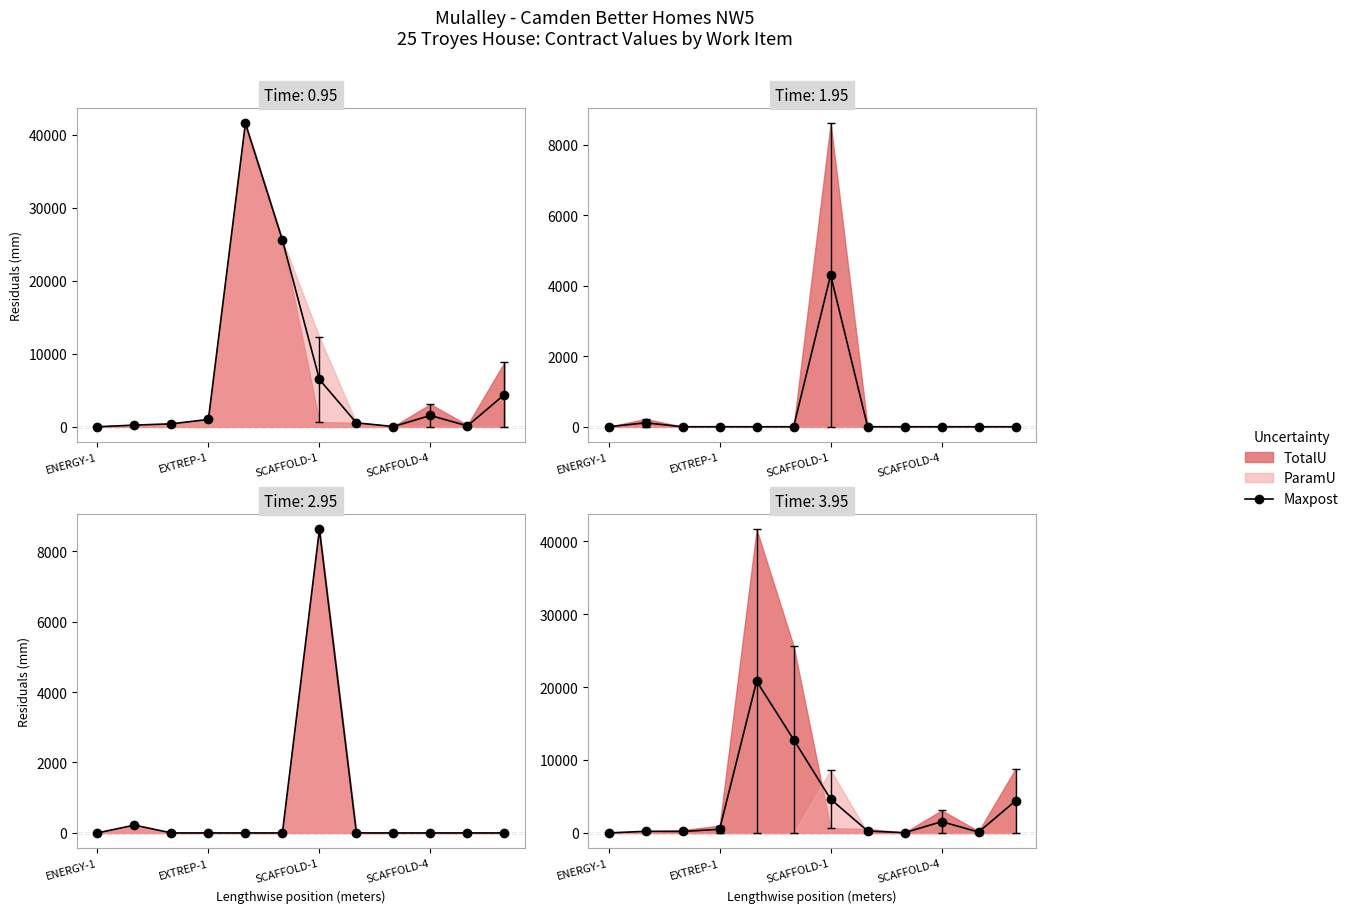

What is the average value?

3794.3